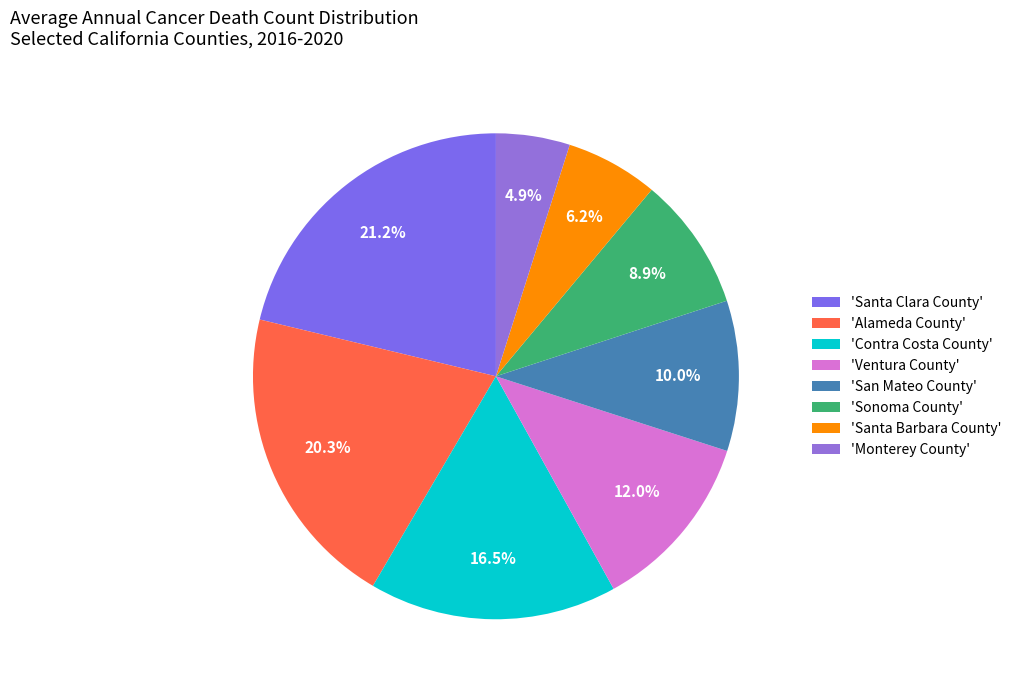

Does any single category account for the majority?

No